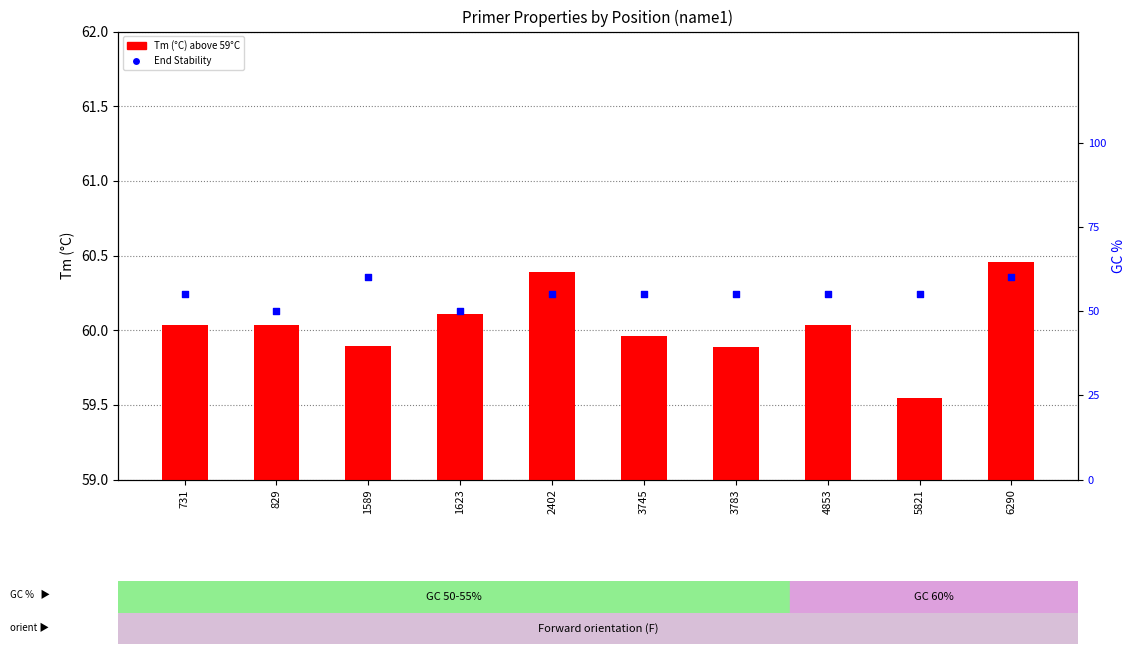

At which category is the sum across all series the highest?

6290